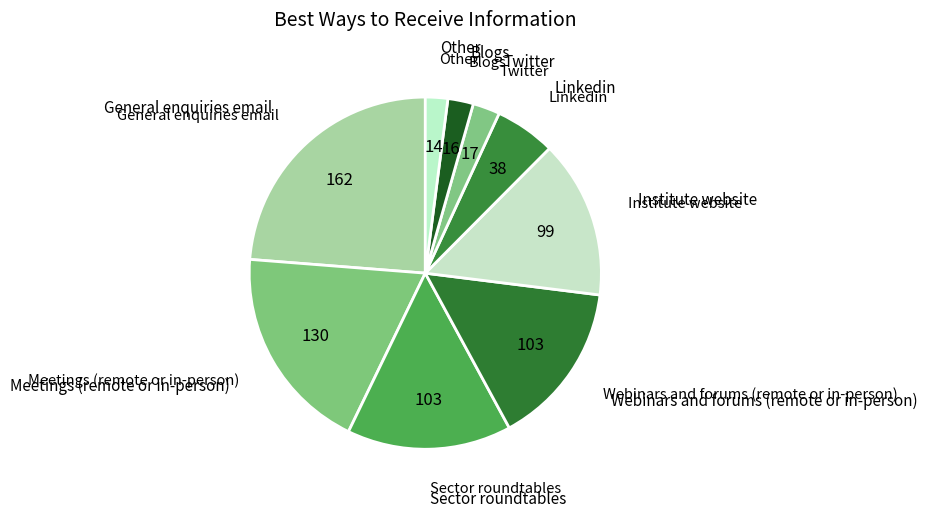

How many segments does this pie chart have?

9